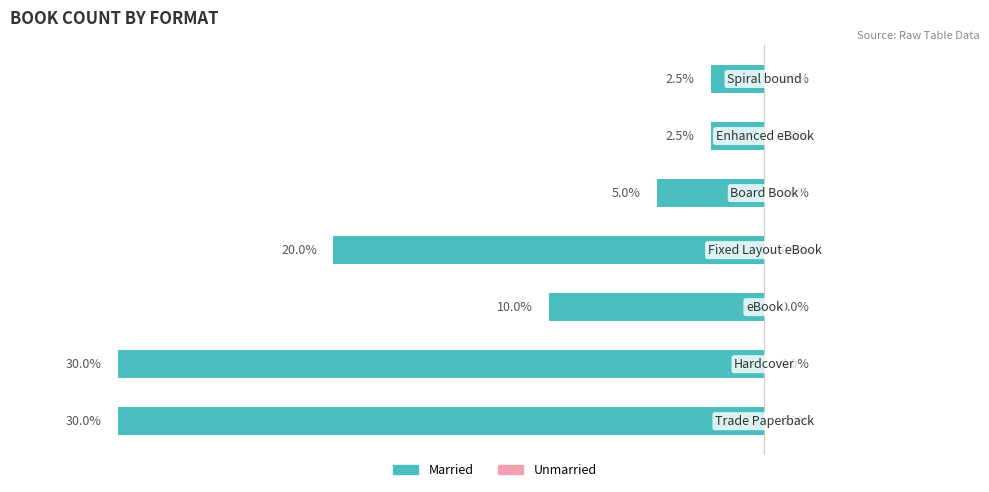

Are the bars horizontal?

Yes